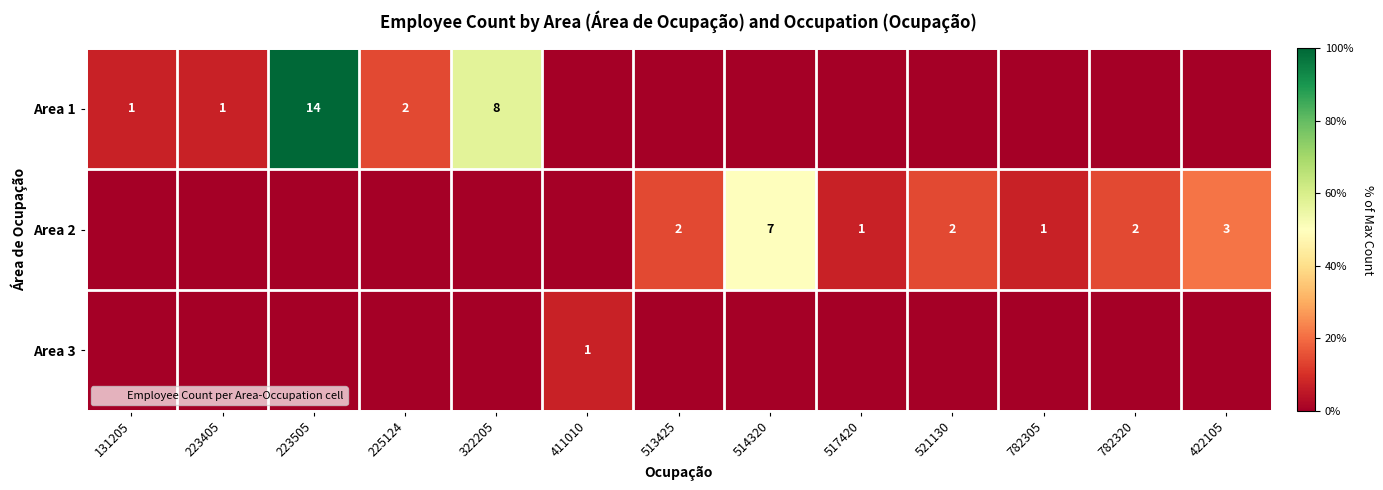

At 131205, list the series in order from largest to smallest.

Area 1, Area 2, Area 3